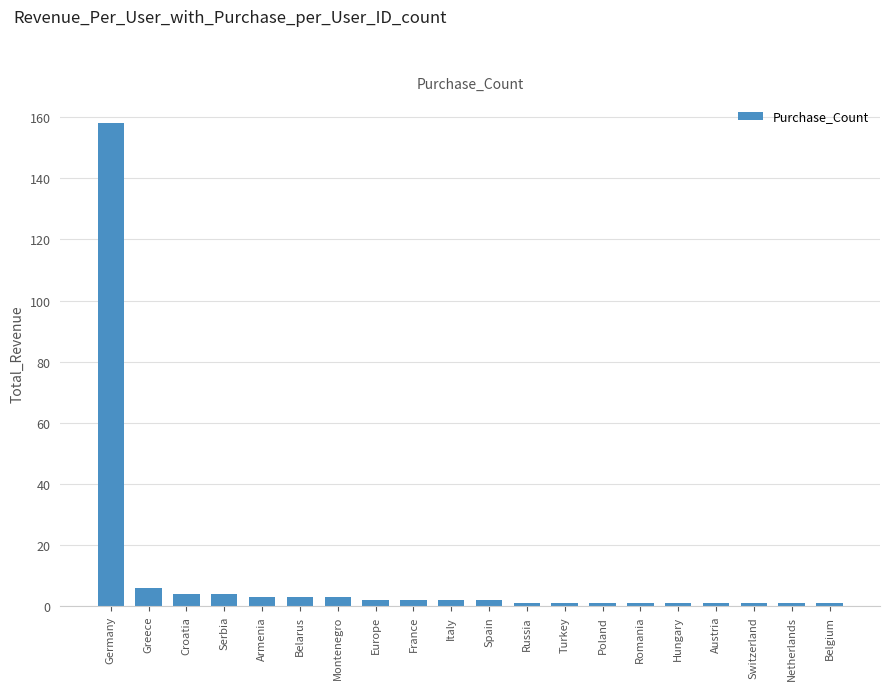

Which category has the highest value across all series?

Germany